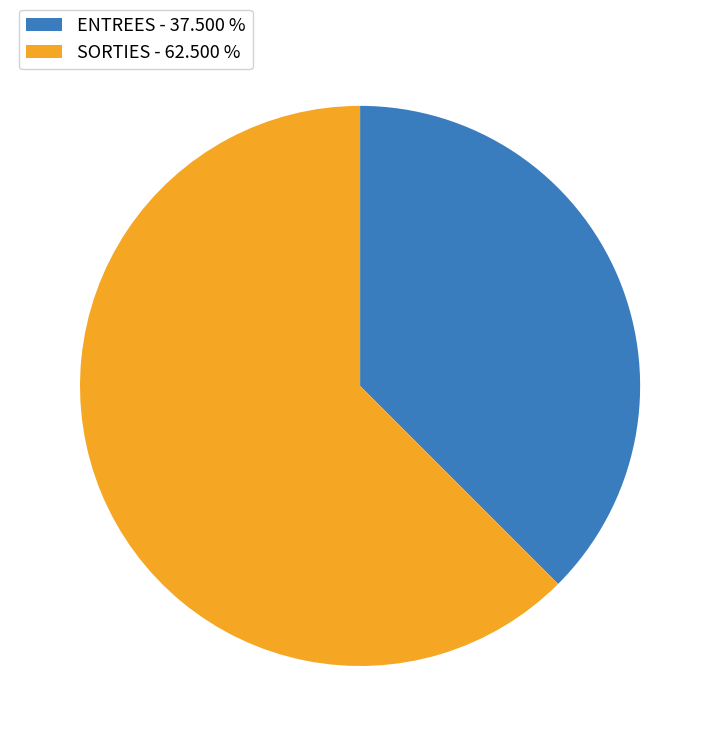

Combined, do ENTREES - 37.500 % and SORTIES - 62.500 % account for over 50%?

Yes